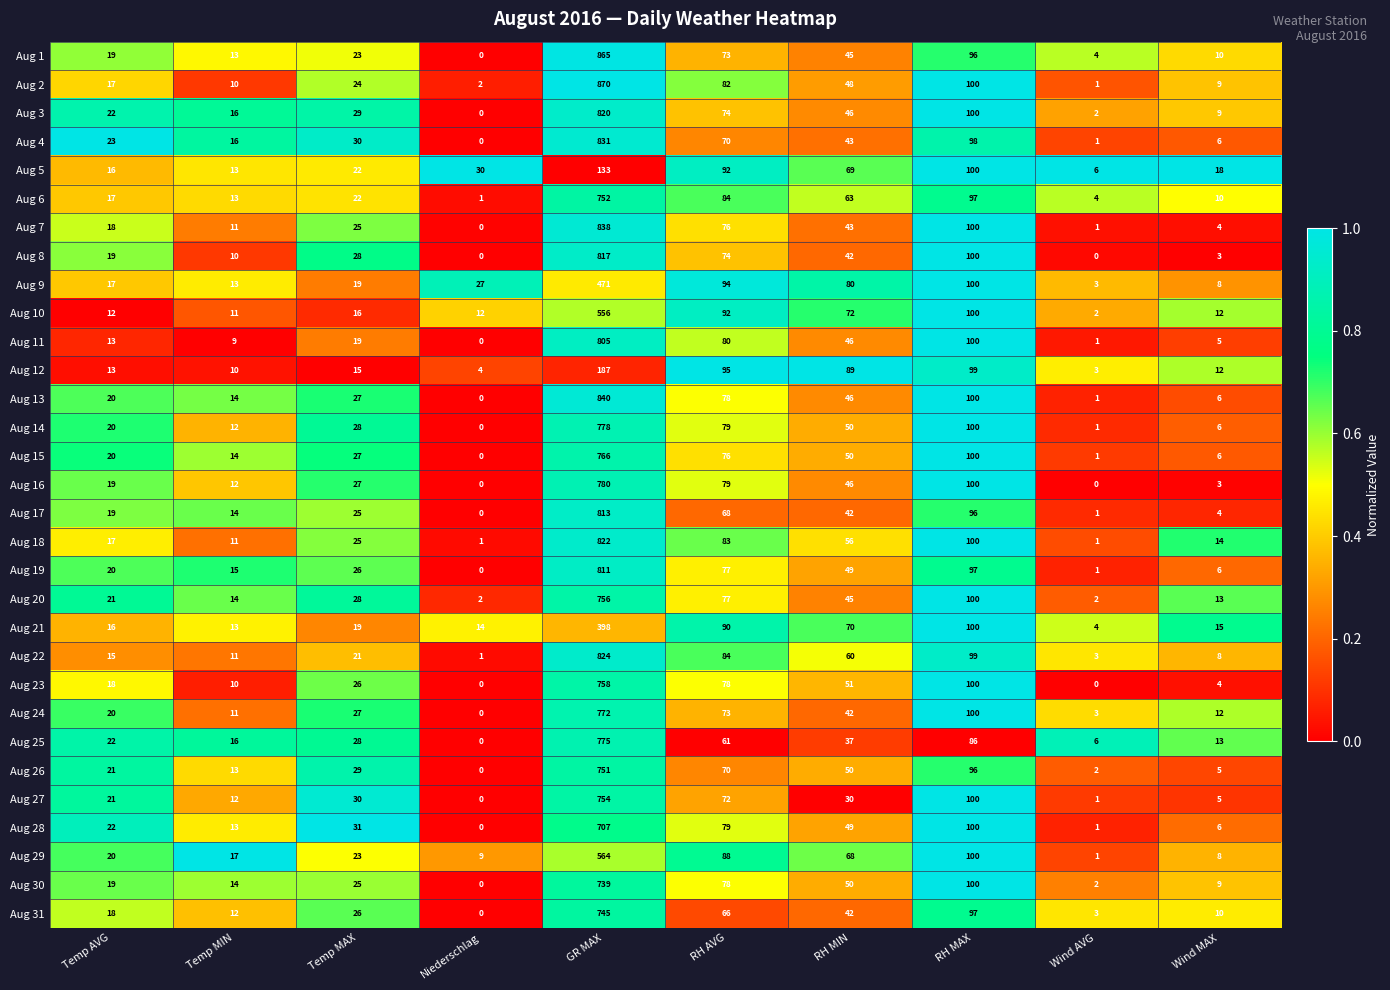

What is the sum of all Aug 31 values?

1019